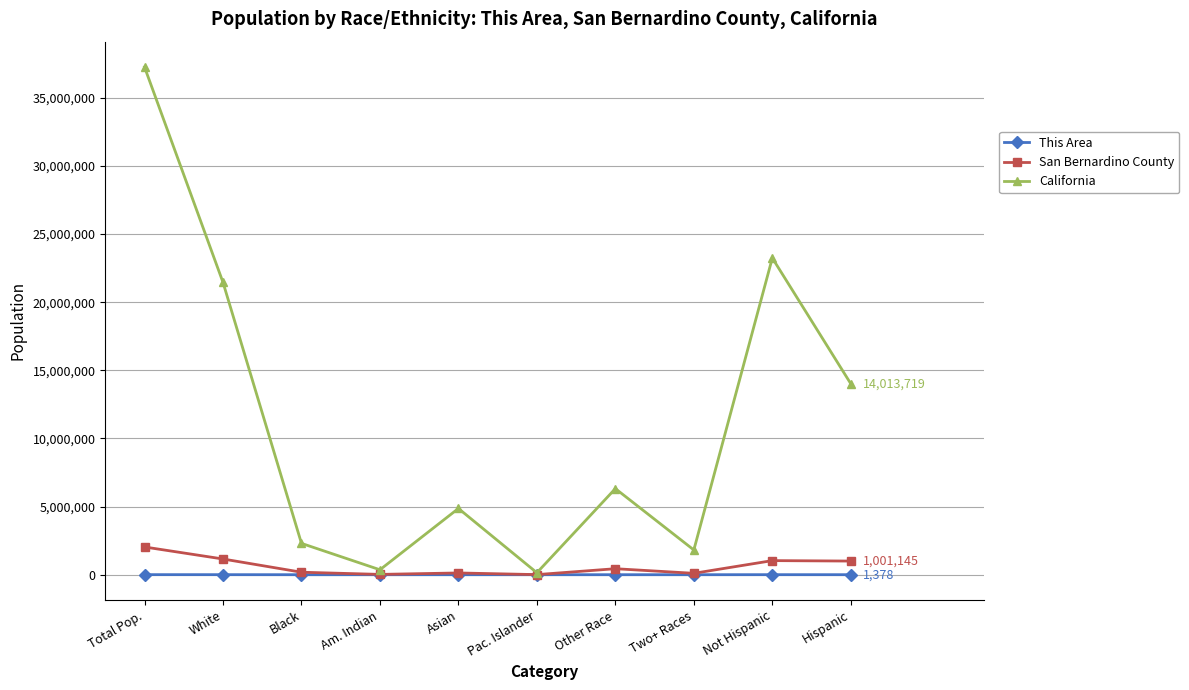

In San Bernardino County, how many points are higher than both neighbors (excluding endpoints)?

3